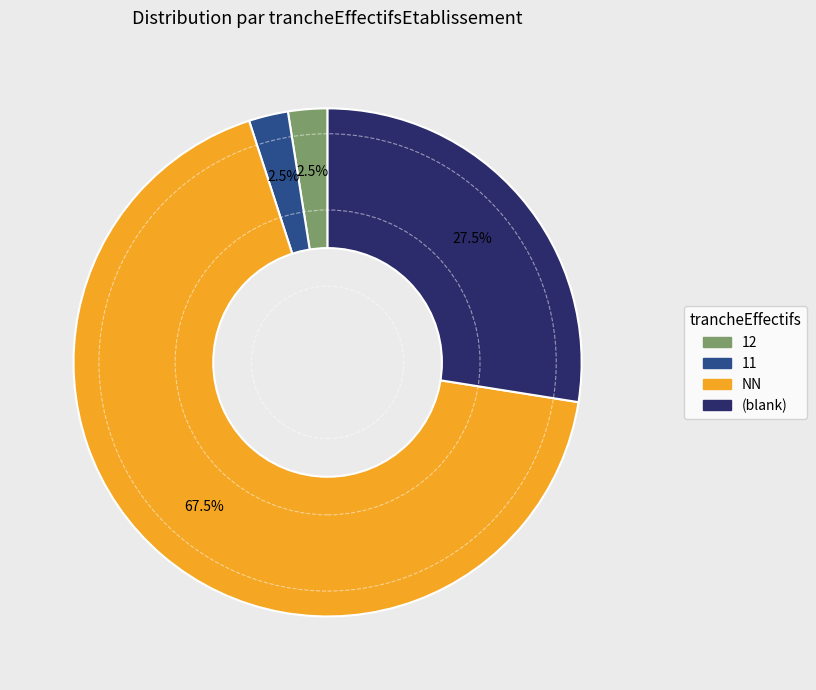

Is there a majority slice in this chart?

Yes